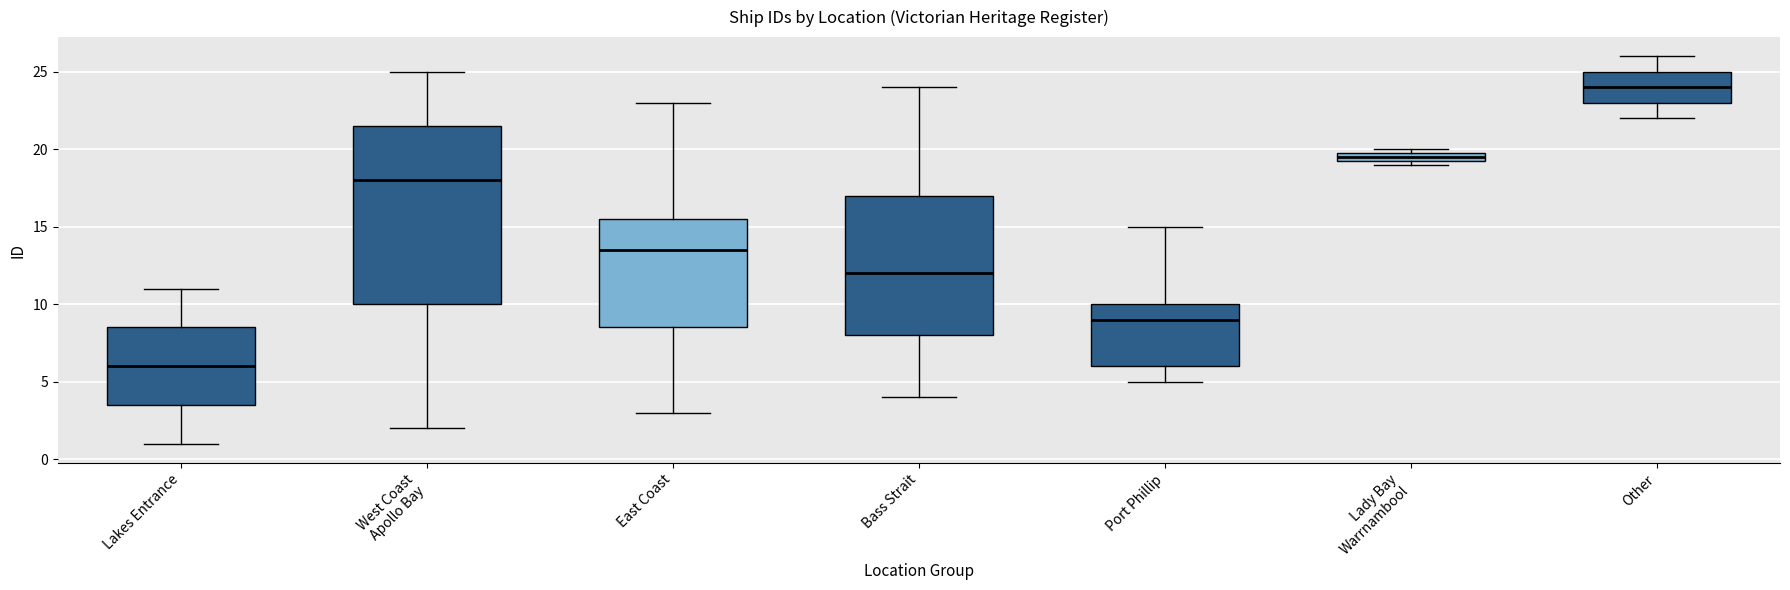

Which box has the highest median line?

Other